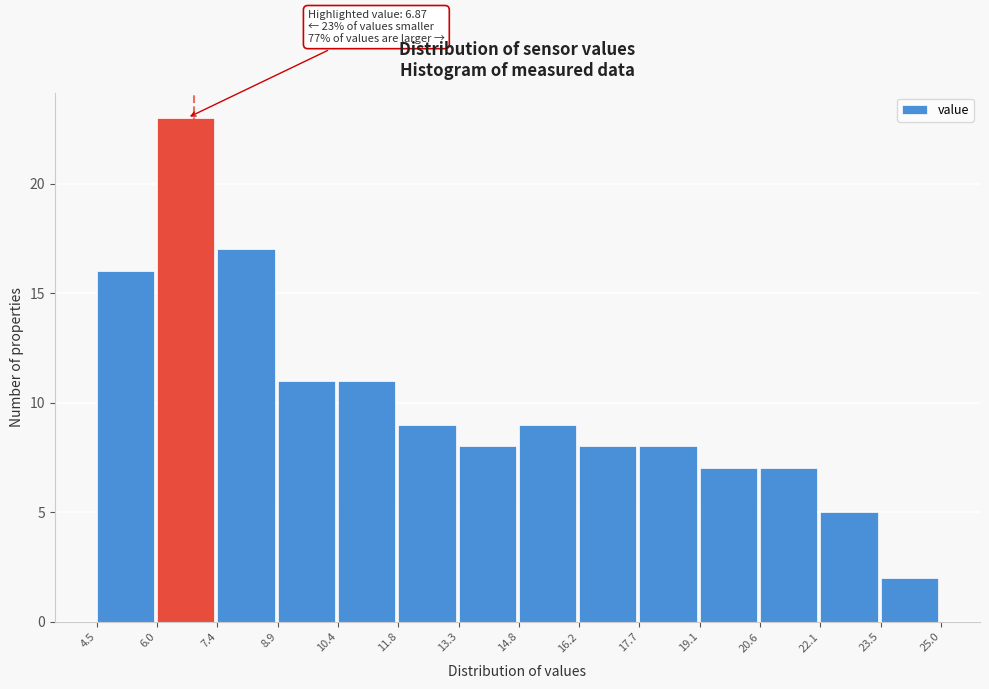

Over which range of the x-axis is the bar tallest?

6.0 to 7.4